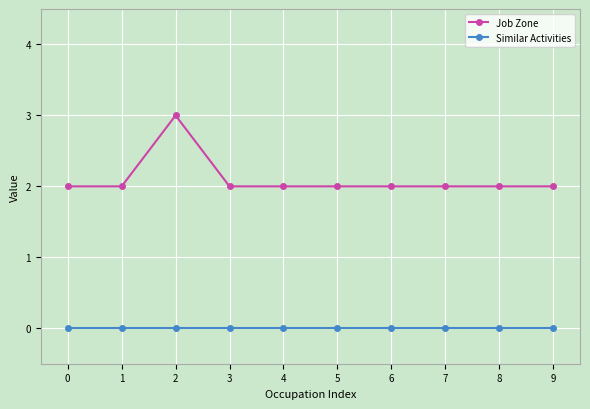

How many lines are shown in the chart?

2